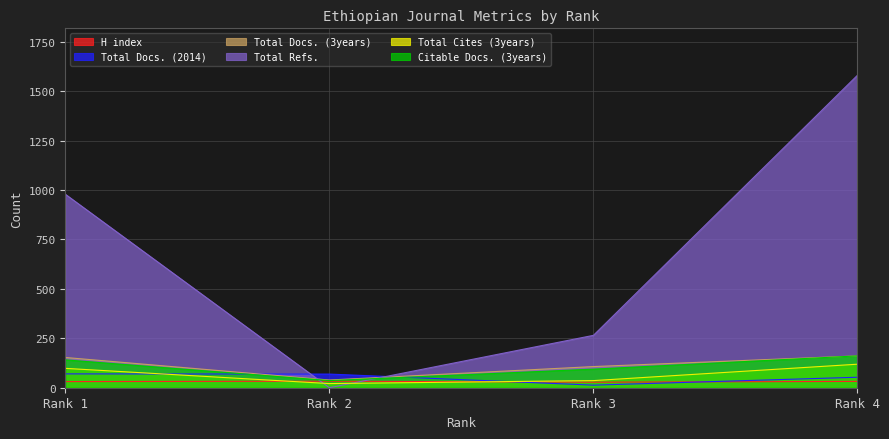

How many intersections are there between Total Refs. and Total Docs. (3years)?

2